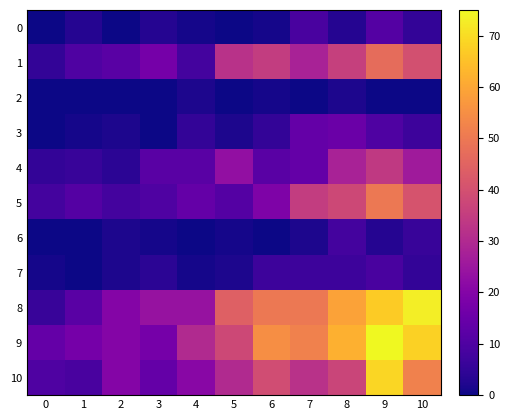

What is the difference between the maximum and minimum values in the 5 series?

42